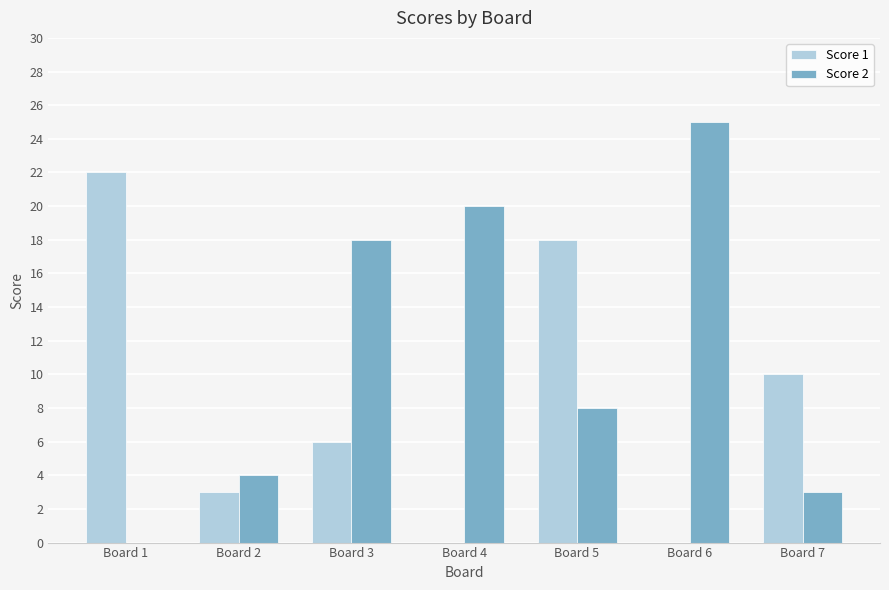

At which label does Score 2 reach its peak?

Board 6